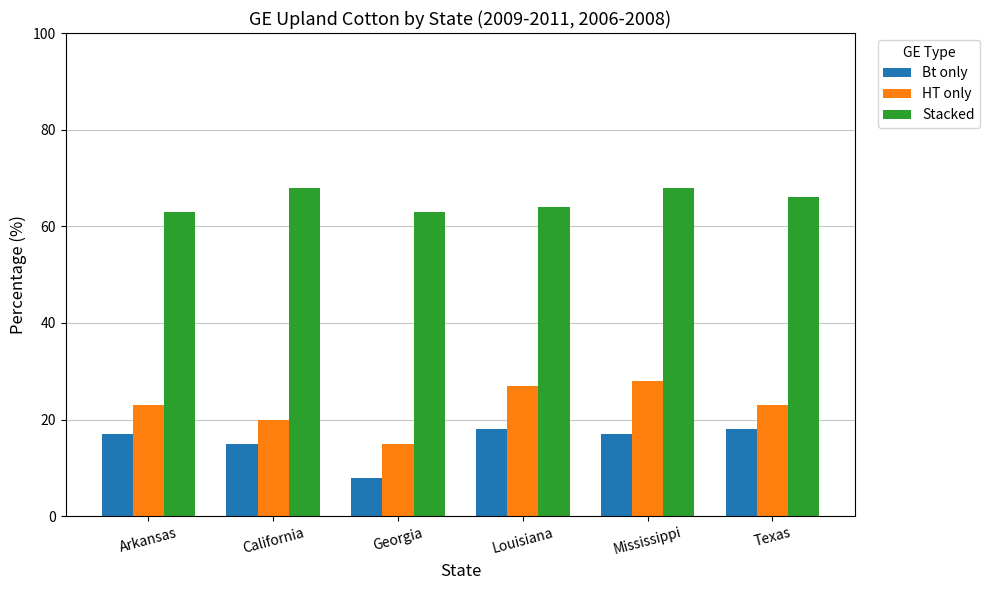

What is the sum of all HT only values?

136